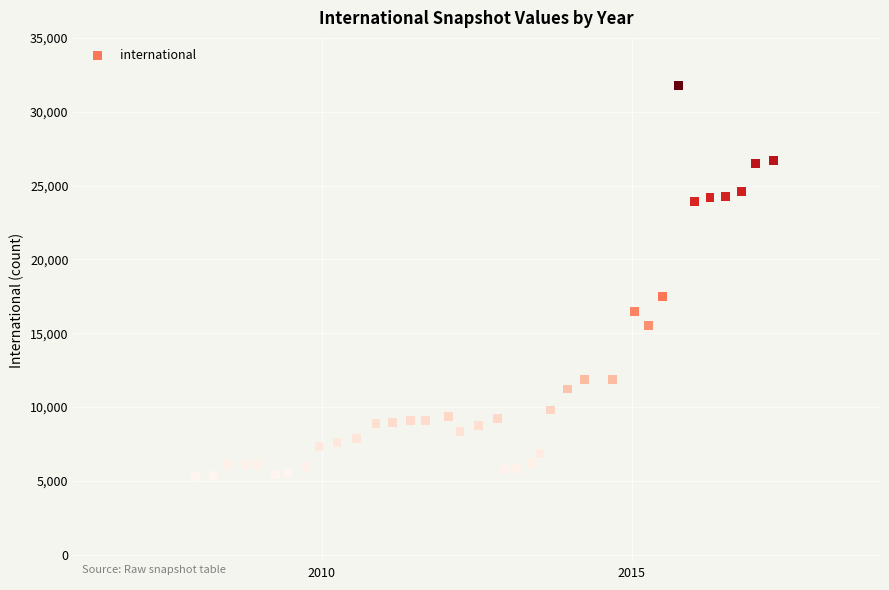

What Y value in the scatter plot is closest to 18535?

17497